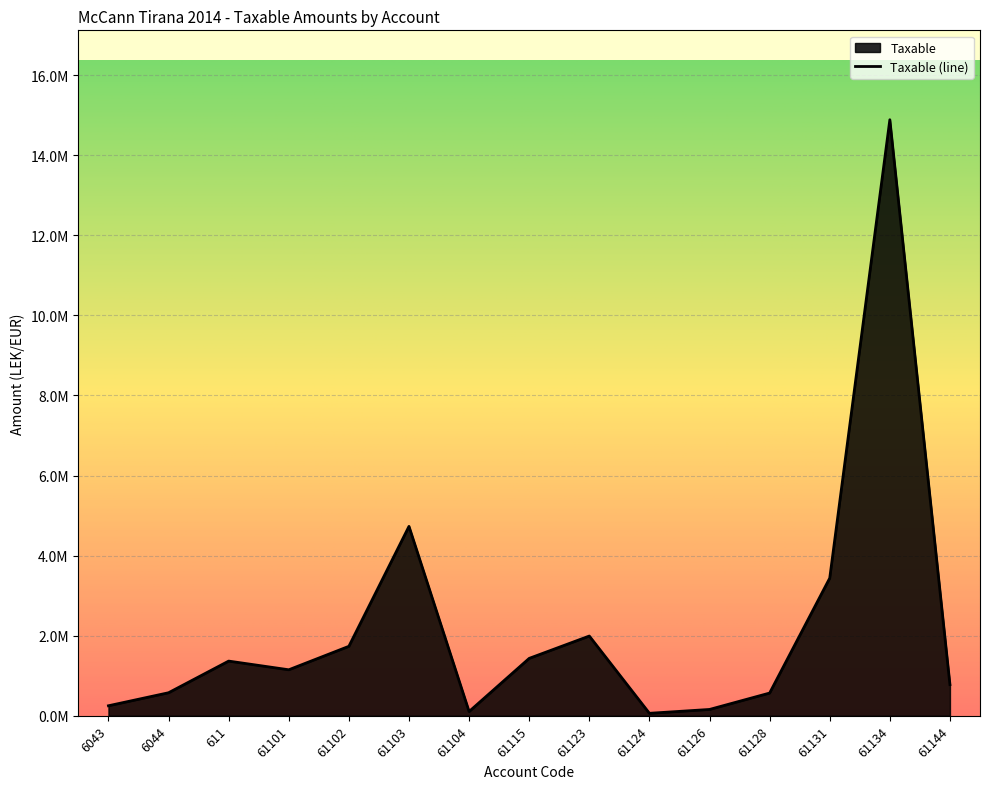

How many values are below 1149043?

7